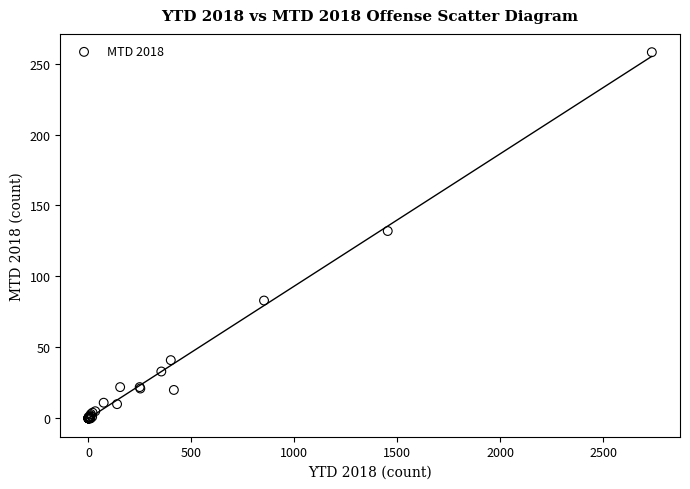

What Y value in the scatter plot is closest to 129?

132